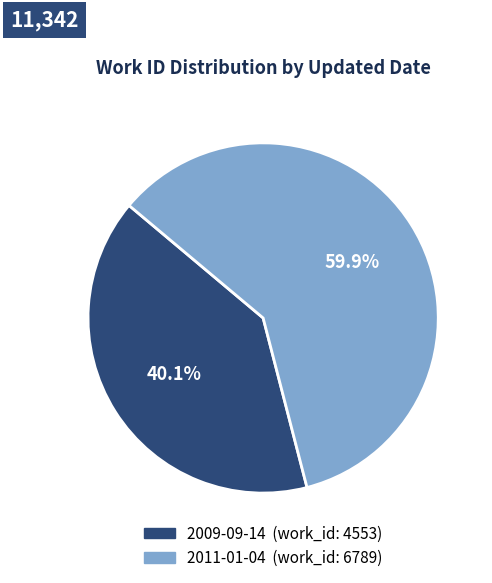

Count the number of slices in the pie.

2